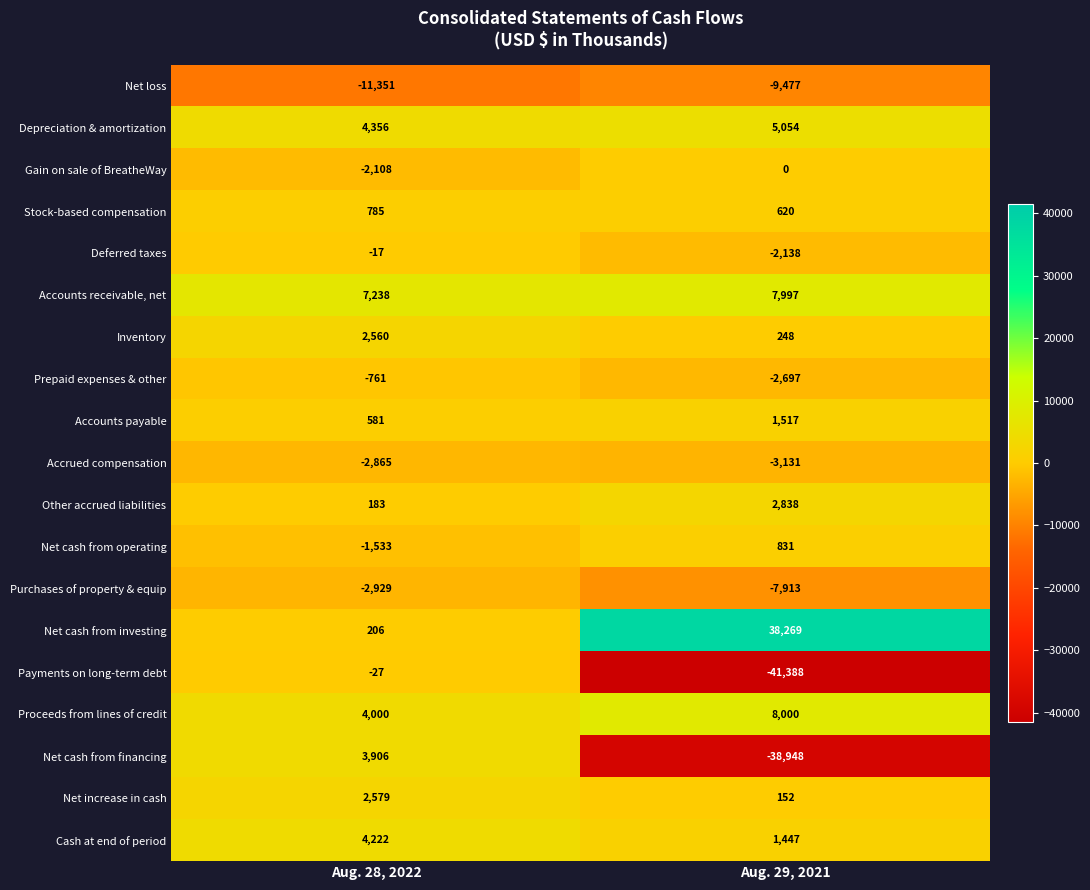

At how many categories does at least one series exceed 7522?

1